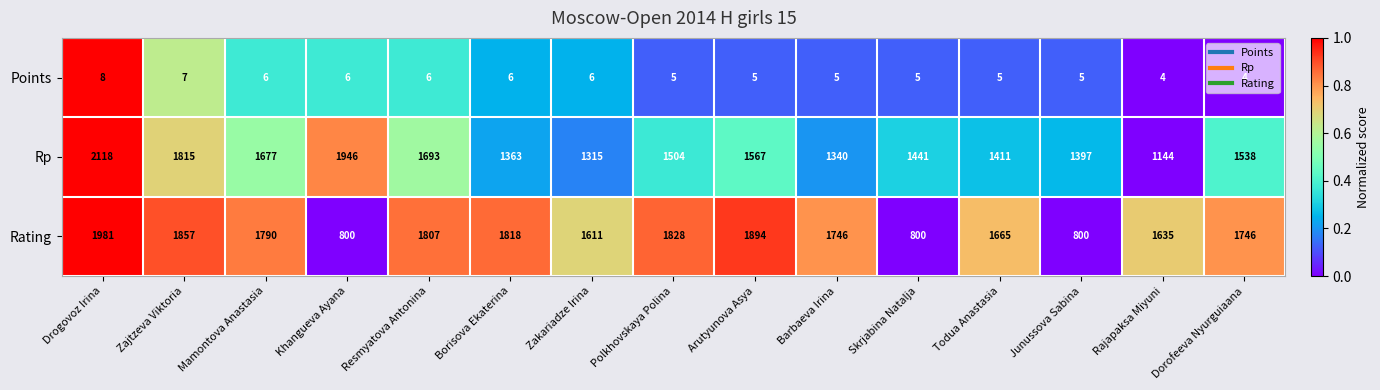

What is the maximum value shown in the chart?

2118